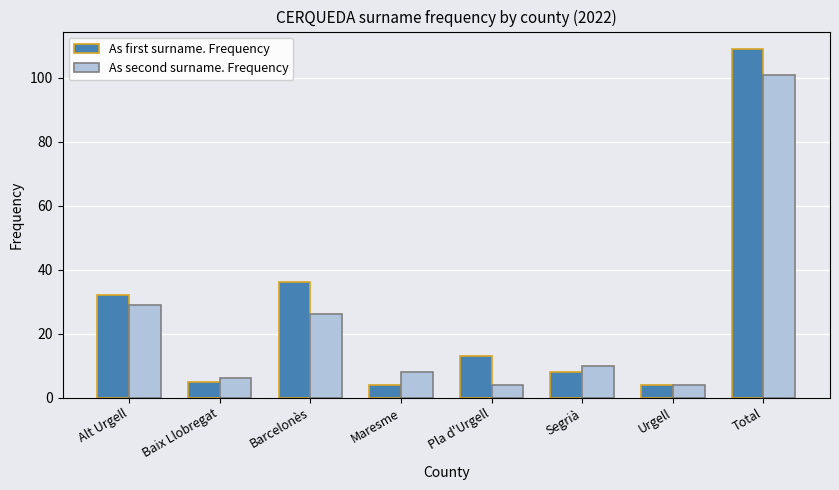

How many bars are there in total?

16